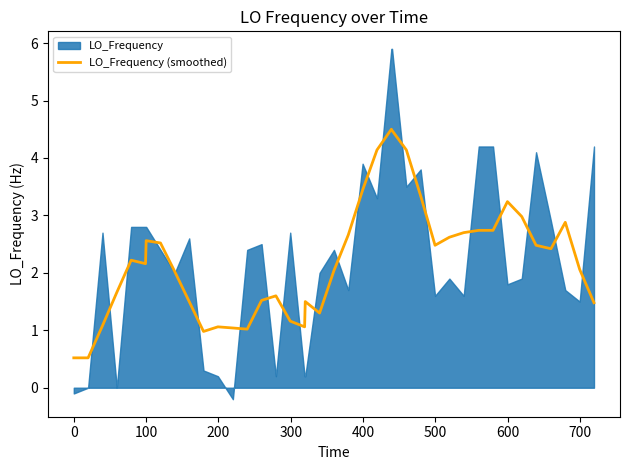

What is the maximum value for LO_Frequency (smoothed)?

4.5